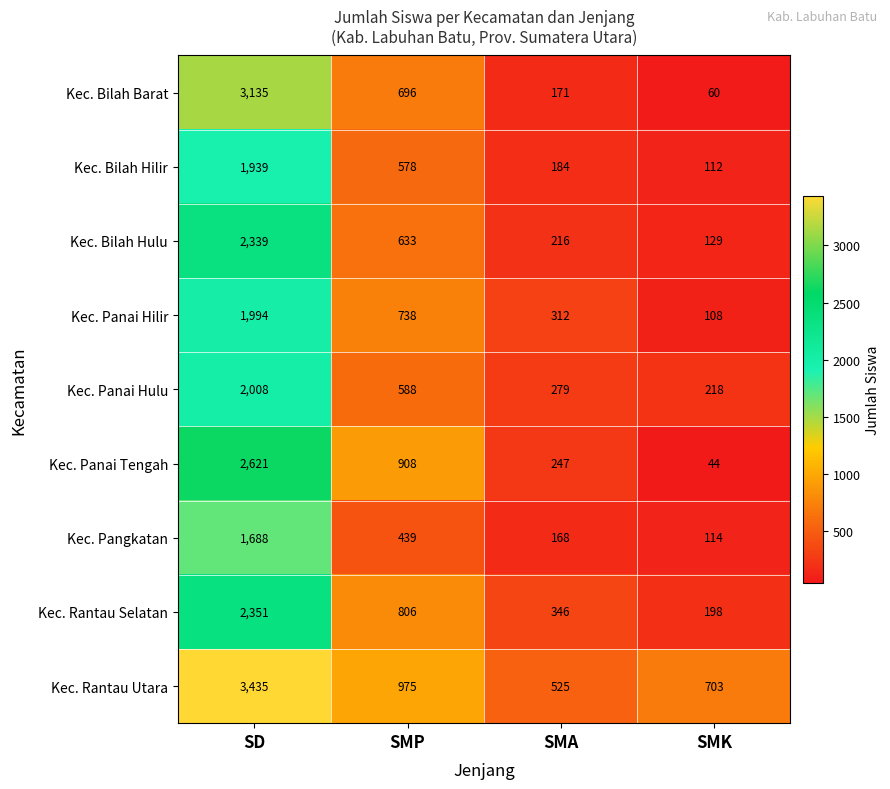

Where is Kec. Panai Hulu nearest to the value 1113?

SMP